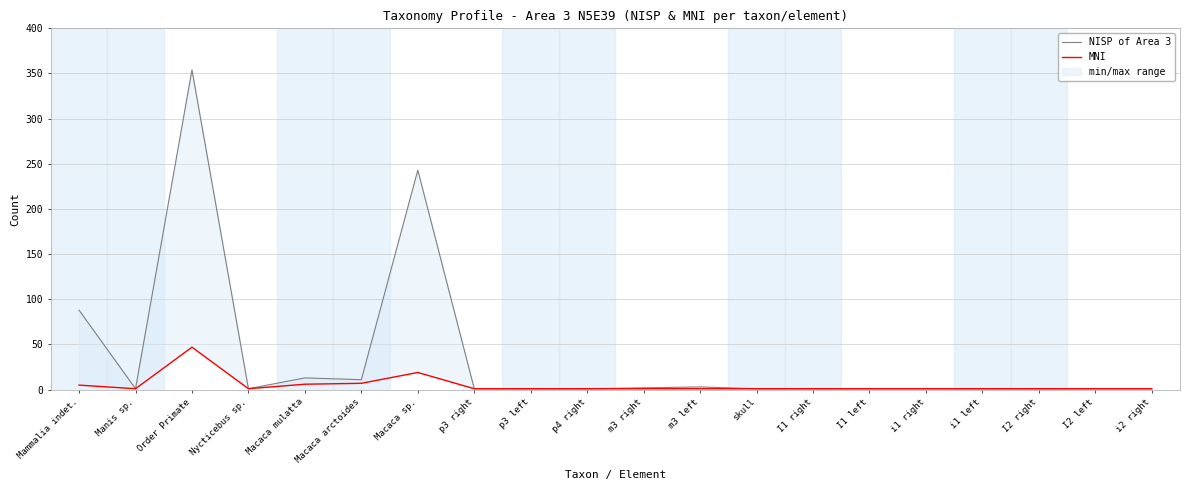

Which has a higher value, i1 right or Nycticebus sp.?

i1 right